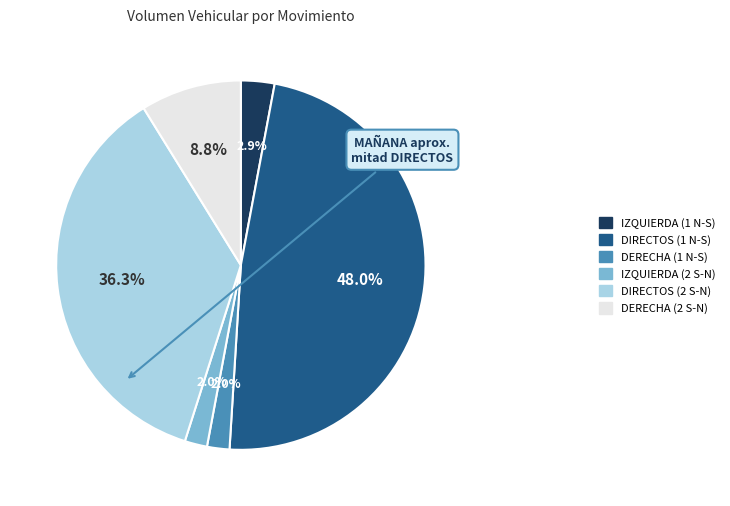

Does DERECHA (1 N-S) represent more than half of the total?

No